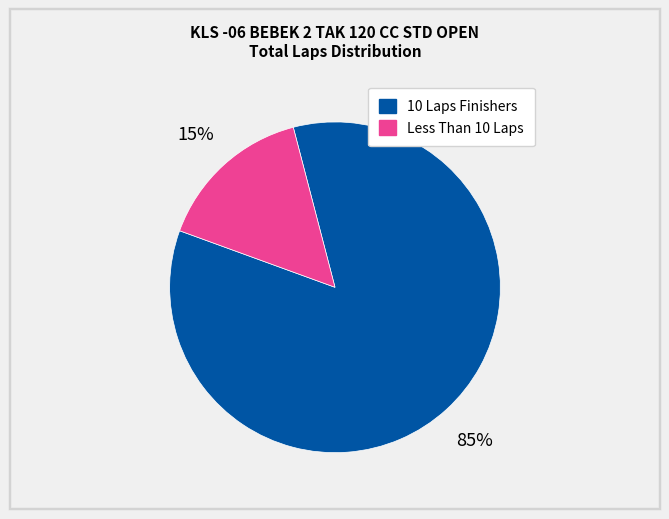

To the nearest percent, what is the average slice percentage?

50%